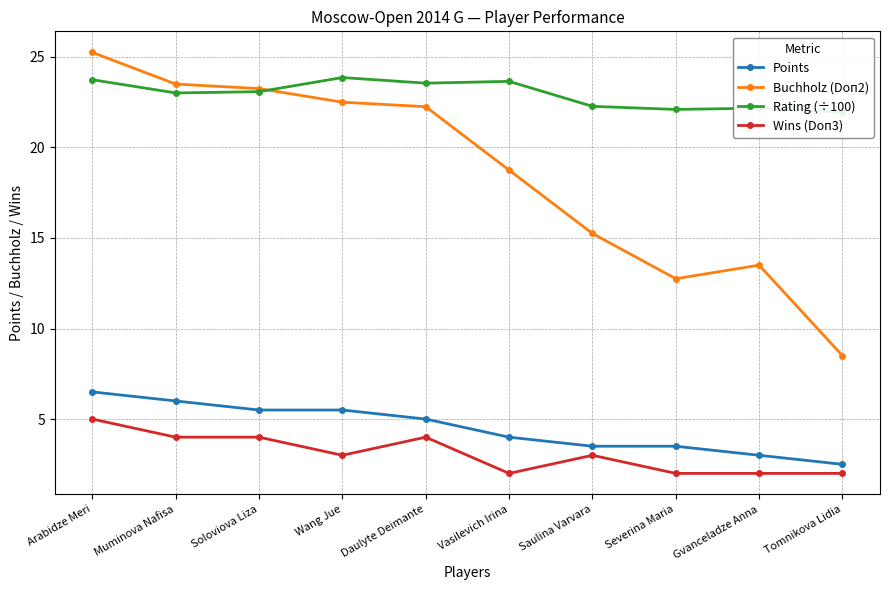

List the labels in order of Wins (Doп3) value, largest first.

Arabidze Meri, Muminova Nafisa, Soloviova Liza, Daulyte Deimante, Wang Jue, Saulina Varvara, Vasilevich Irina, Severina Maria, Gvanceladze Anna, Tomnikova Lidia